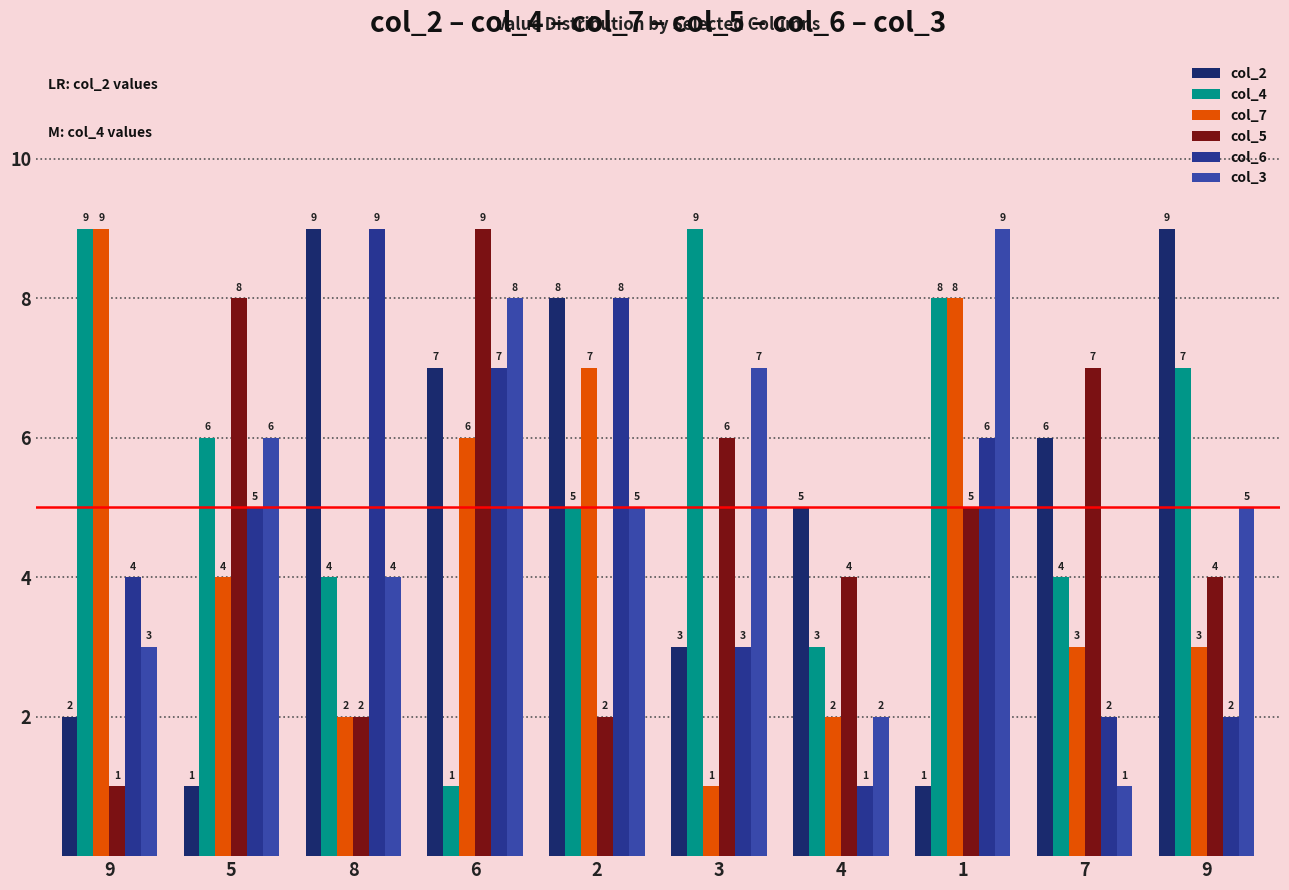

Count the number of data series in this chart.

6